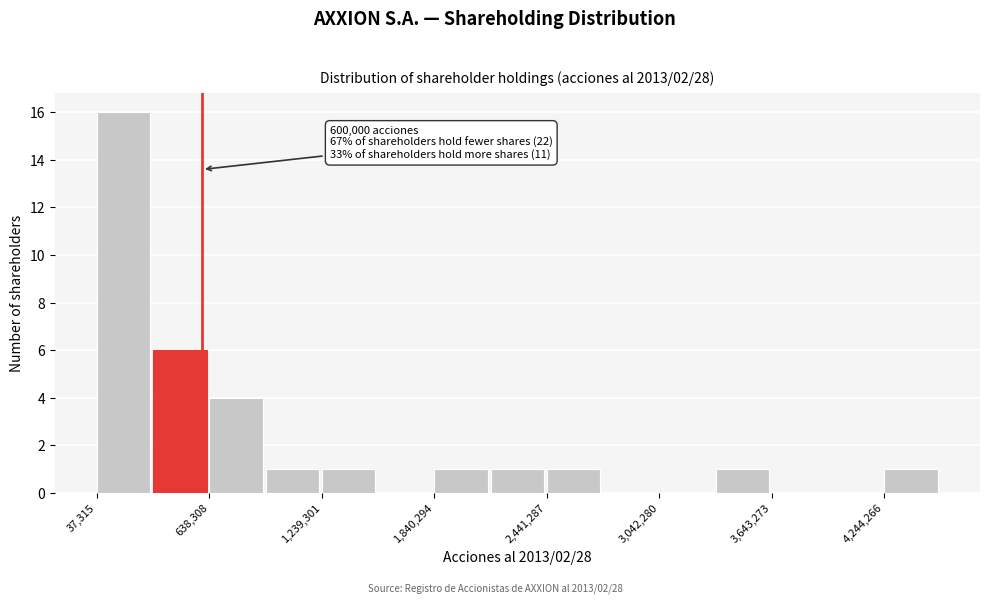

Around what value on the x-axis is the tallest bar? Give the approximate position of its centre, as read against the axis.

200000